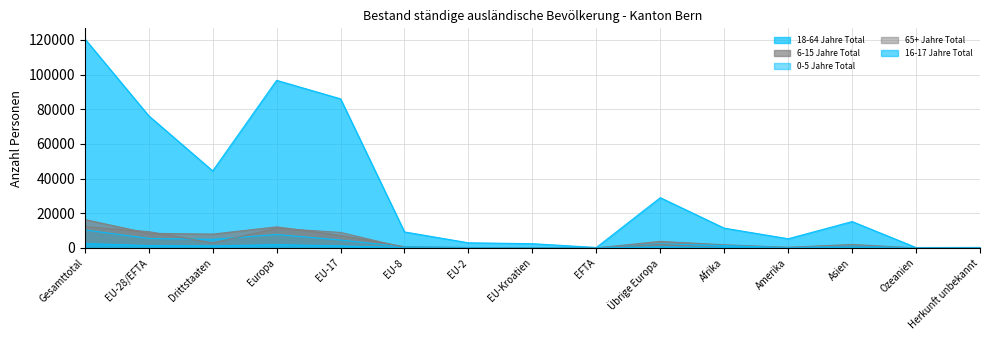

Reading left to right, transcribe all the data shown in this chart.

18-64 Jahre Total: Gesamttotal=120620	EU-28/EFTA=76208	Drittstaaten=44412	Europa=96659	EU-17=85981	EU-8=9207	EU-2=2941	EU-Kroatien=2431	EFTA=245	Übrige Europa=28974	Afrika=11387	Amerika=5284	Asien=15196	Ozeanien=206	Herkunft unbekannt=289
6-15 Jahre Total: Gesamttotal=16367	EU-28/EFTA=8403	Drittstaaten=7964	Europa=12144	EU-17=7311	EU-8=675	EU-2=210	EU-Kroatien=191	EFTA=16	Übrige Europa=3741	Afrika=1800	Amerika=368	Asien=1981	Ozeanien=9	Herkunft unbekannt=65
0-5 Jahre Total: Gesamttotal=10368	EU-28/EFTA=5459	Drittstaaten=4909	Europa=7753	EU-17=4542	EU-8=589	EU-2=210	EU-Kroatien=111	EFTA=7	Übrige Europa=2294	Afrika=1376	Amerika=143	Asien=1057	Ozeanien=9	Herkunft unbekannt=30
65+ Jahre Total: Gesamttotal=12274	EU-28/EFTA=9384	Drittstaaten=2890	Europa=11341	EU-17=8922	EU-8=199	EU-2=31	EU-Kroatien=206	EFTA=26	Übrige Europa=1957	Afrika=153	Amerika=223	Asien=541	Ozeanien=11	Herkunft unbekannt=5
16-17 Jahre Total: Gesamttotal=2512	EU-28/EFTA=1351	Drittstaaten=1161	Europa=1882	EU-17=1192	EU-8=90	EU-2=31	EU-Kroatien=36	EFTA=2	Übrige Europa=531	Afrika=240	Amerika=83	Asien=299	Ozeanien=3	Herkunft unbekannt=5